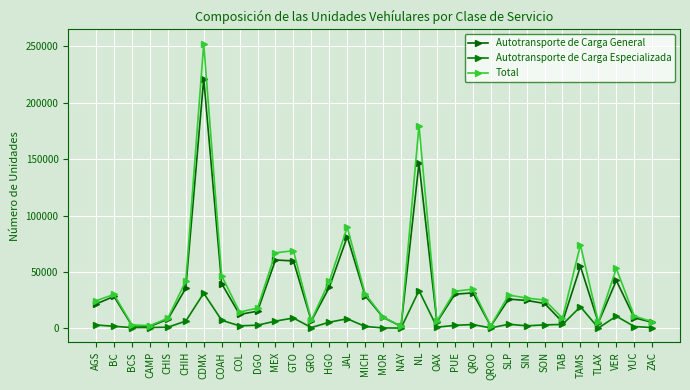

At TAB, list the series in order from smallest to largest.

Autotransporte de Carga Especializada, Autotransporte de Carga General, Total